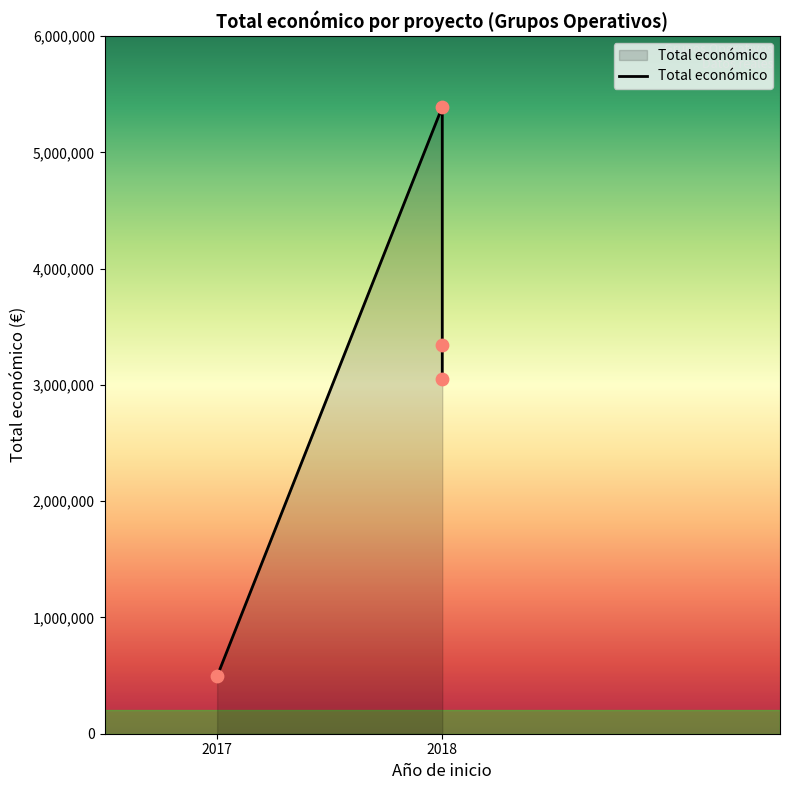

Approximately how many times larger is the value at 2018 (AGROFORESAT) compared to 2018 (GESVAC)?

0.6